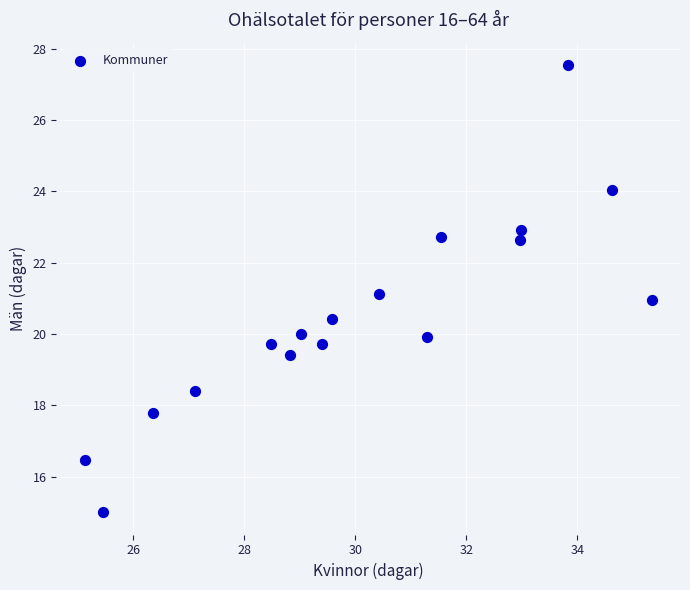

What is the range of Y values (max minus min)?

12.5